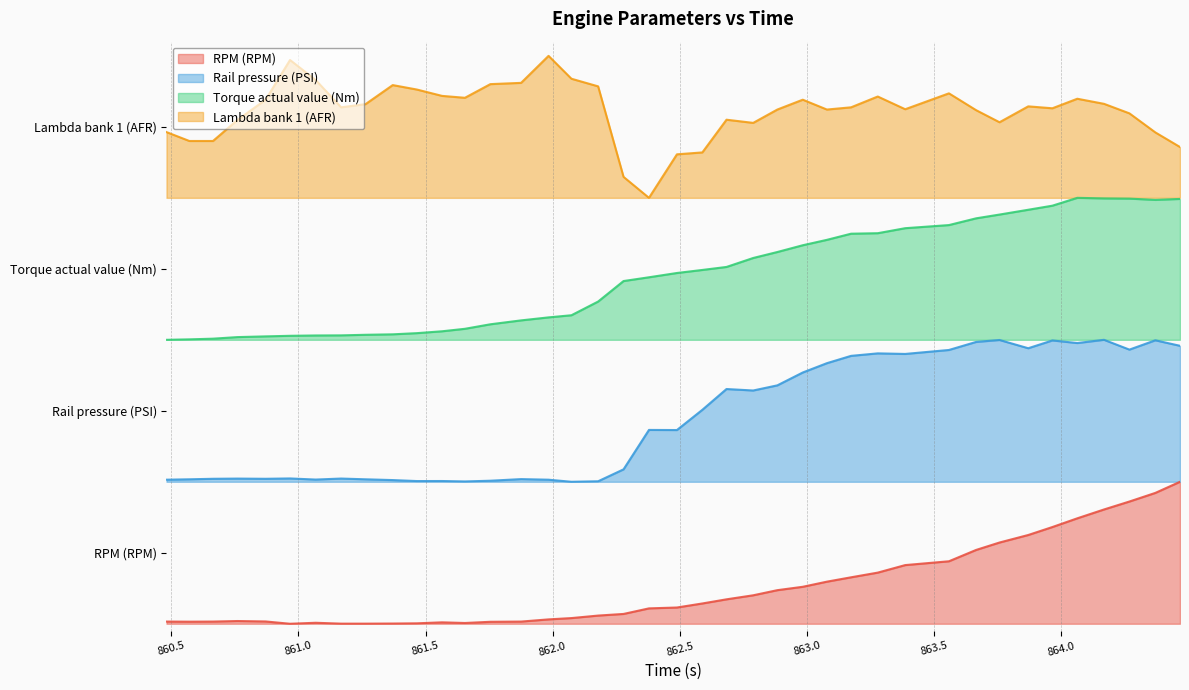

Which series has the widest spread of values?

RPM (RPM)